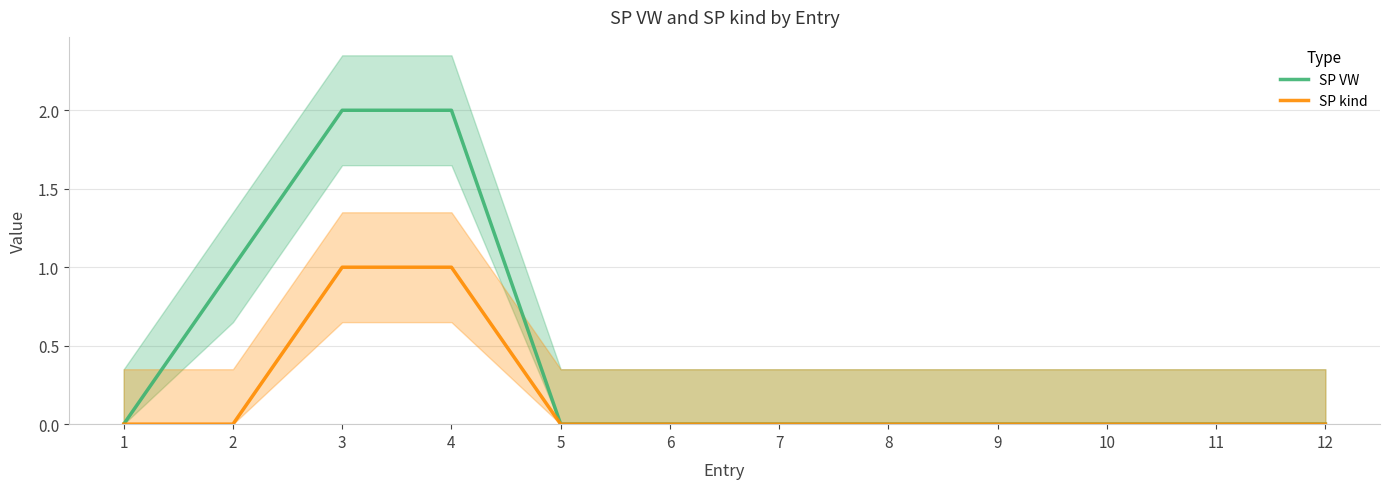

Rank the series by their average value, from highest to lowest.

SP VW, SP kind